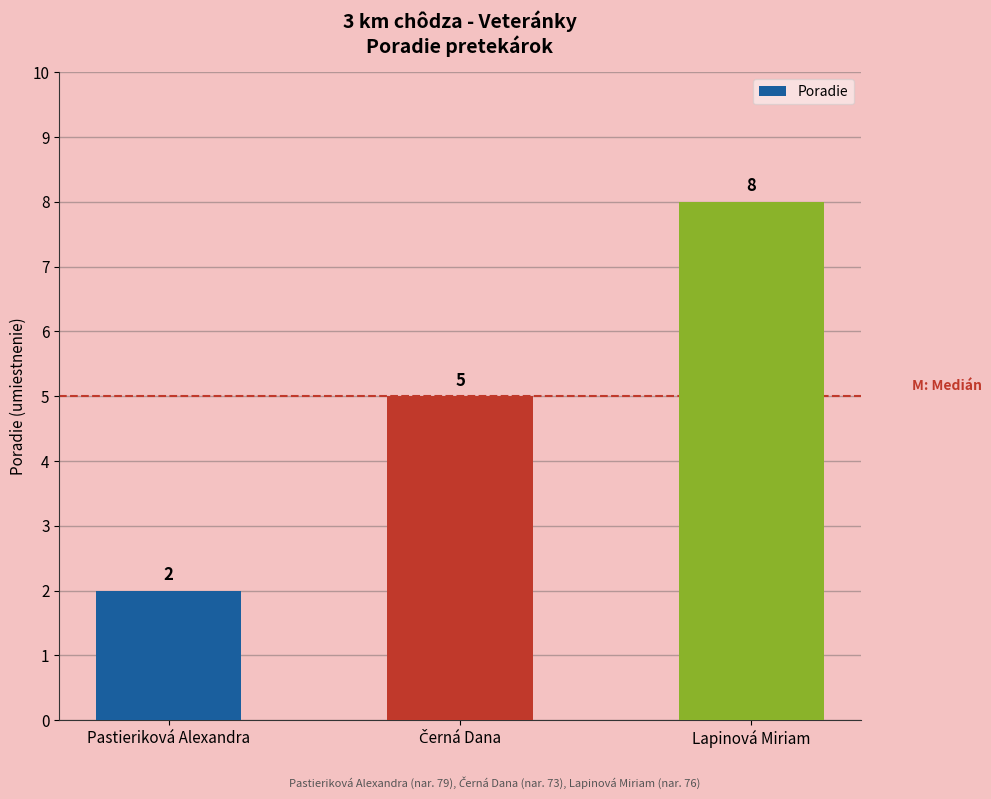

Count the values in the range 2 to 8.

3